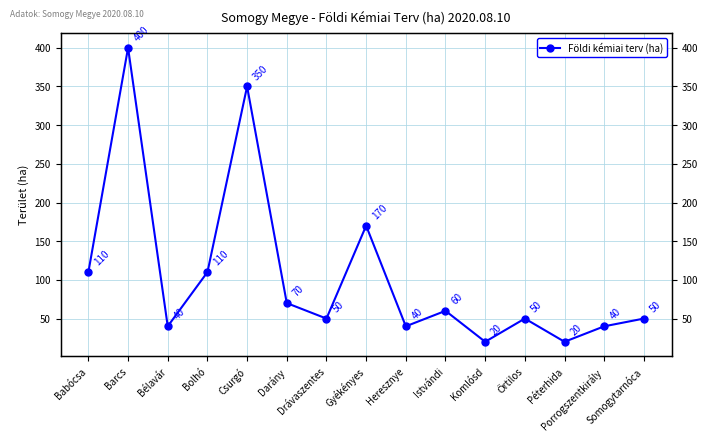

What is the value of the 7th point from the left?

50